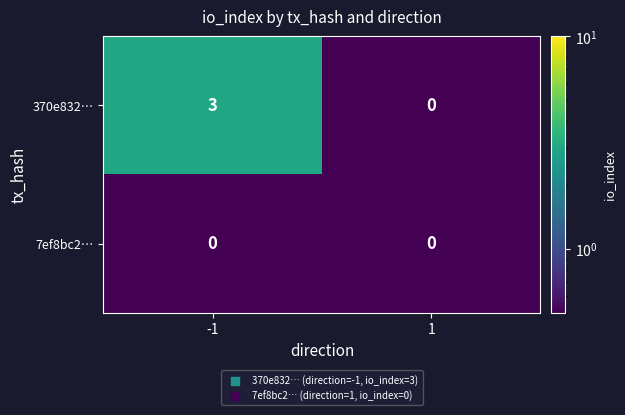

Rank the series by their maximum value, from lowest to highest.

7ef8bc2…, 370e832…